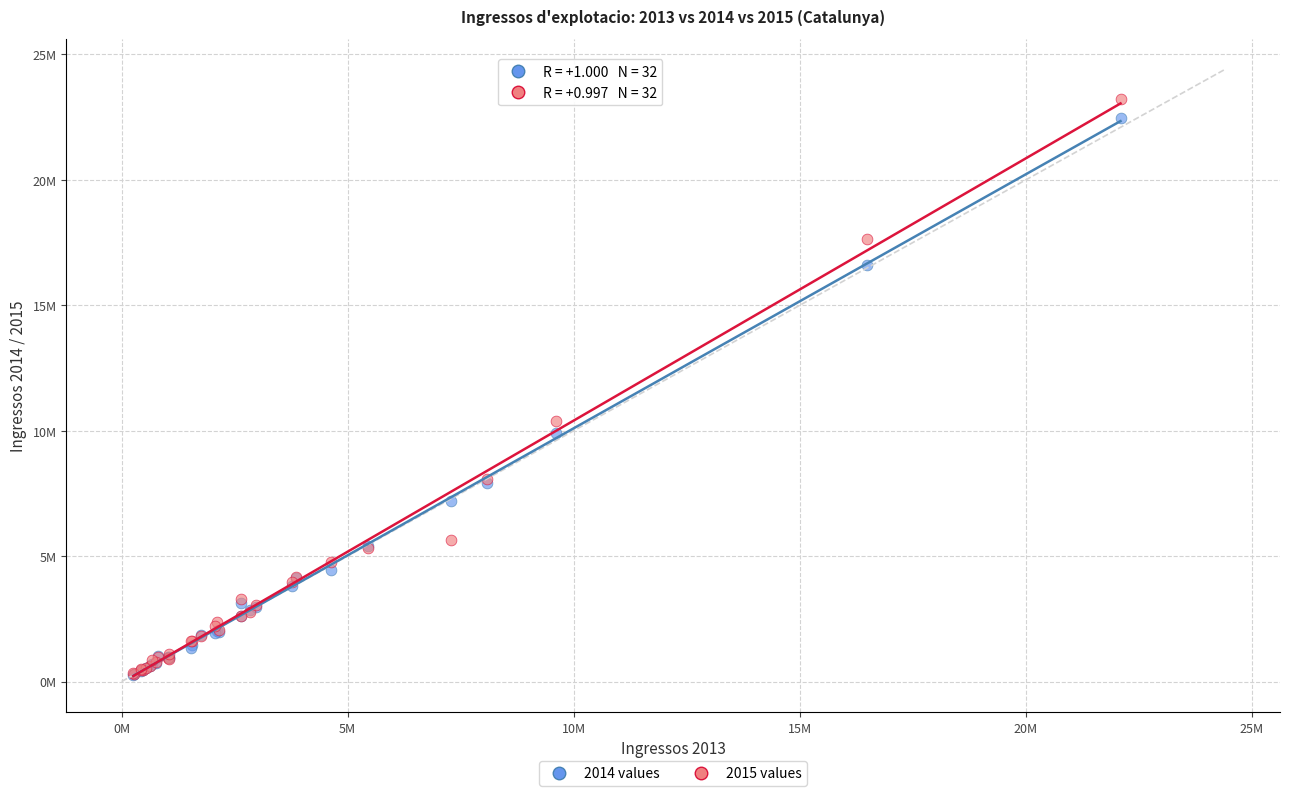

Which series has the largest Y range (max minus min)?

2015 values